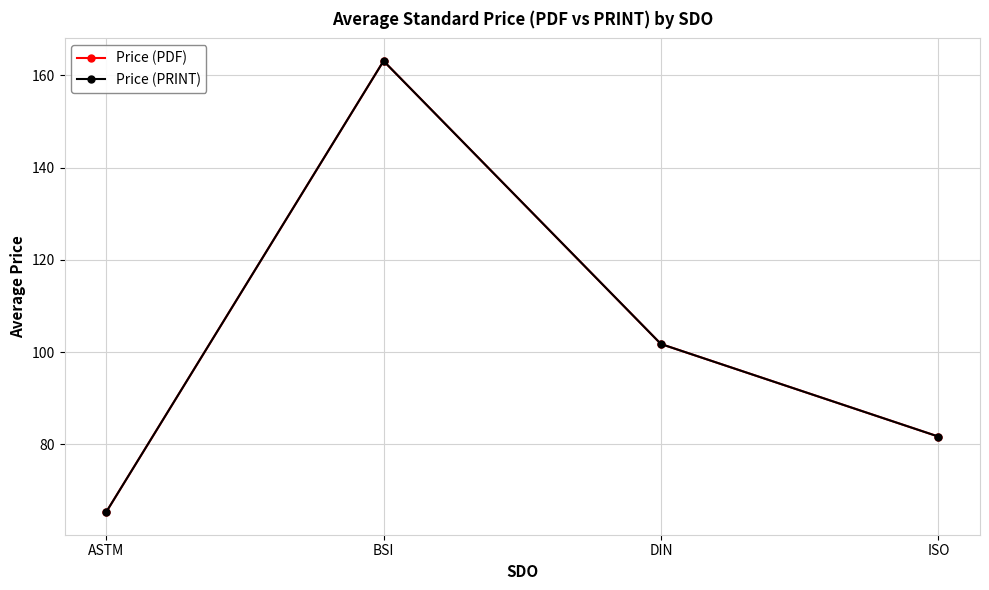

What is the difference between the maximum and second lowest values in the Price (PRINT) series?

81.5